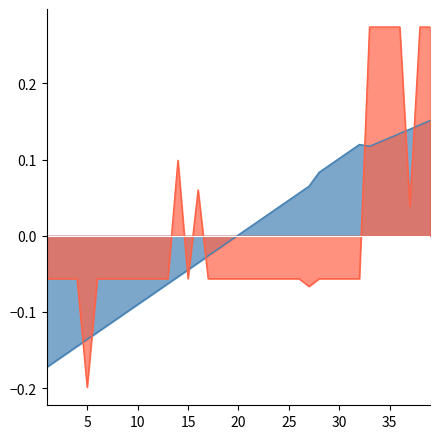

Where is the first local minimum for Carried Points?

5